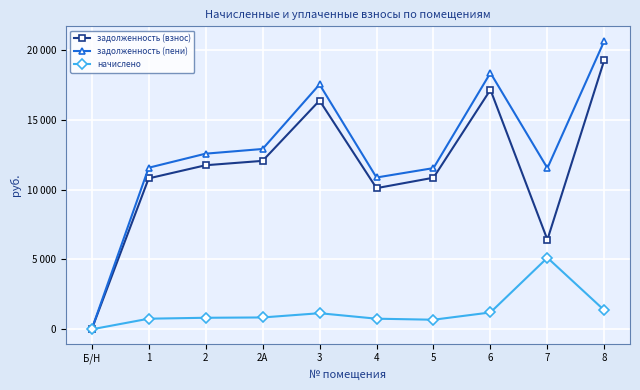

True or false: начислено and задолженность (взнос) intersect in this chart.

False